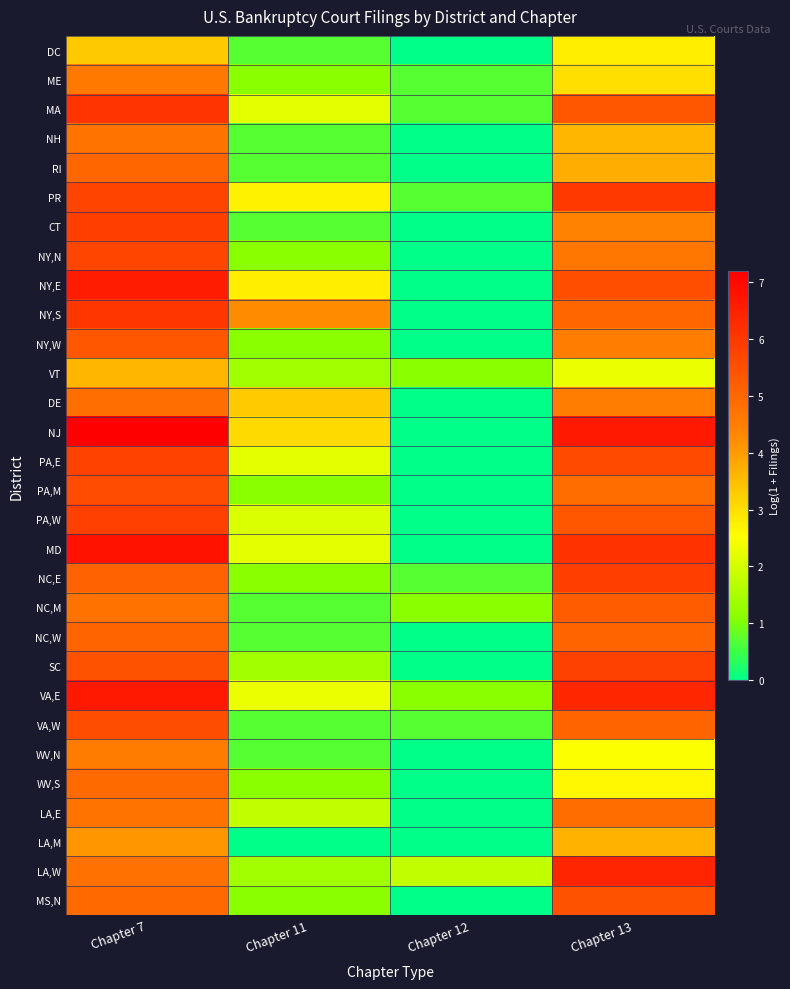

Rank the series at Chapter 12 from highest to lowest value.

LA,W, VT, NC,M, VA,E, ME, MA, PR, NC,E, VA,W, DC, NH, RI, CT, NY,N, NY,E, NY,S, NY,W, DE, NJ, PA,E, PA,M, PA,W, MD, NC,W, SC, WV,N, WV,S, LA,E, LA,M, MS,N